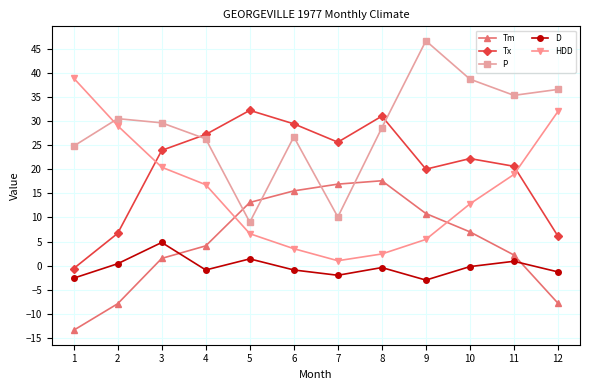

At which category does P reach its first local valley?

5